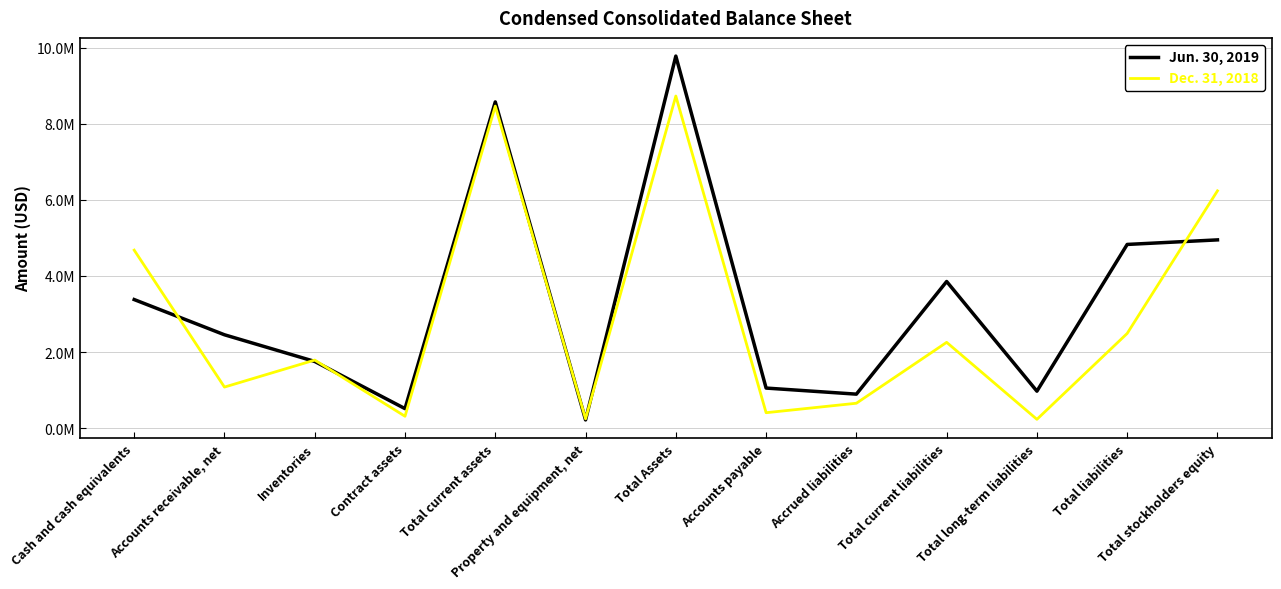

At which label does Dec. 31, 2018 first exceed 1790919?

Cash and cash equivalents